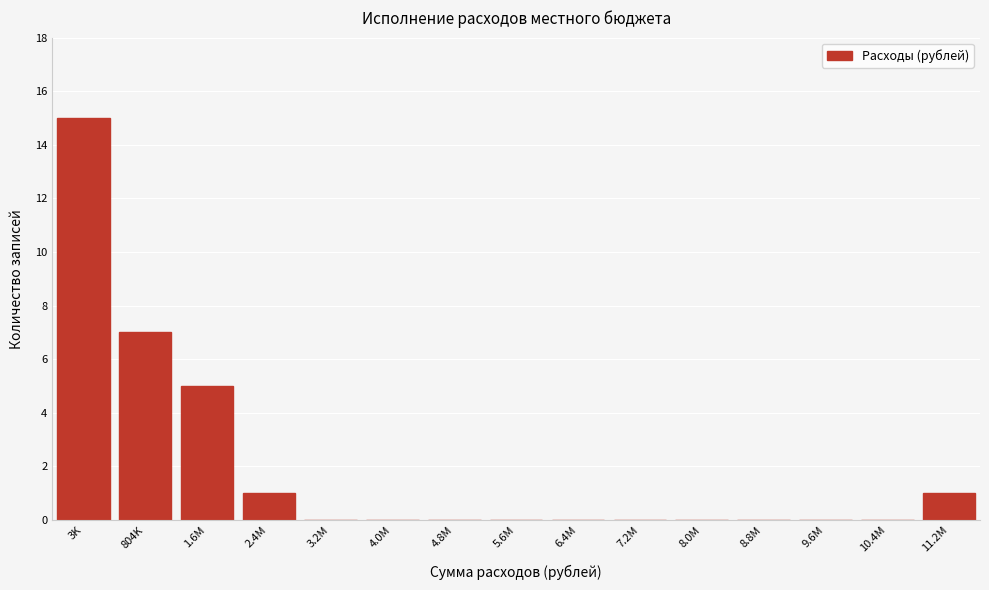

Reading right to left, list all the values displayed in this chart.

11.2M=1	10.4M=0	9.6M=0	8.8M=0	8.0M=0	7.2M=0	6.4M=0	5.6M=0	4.8M=0	4.0M=0	3.2M=0	2.4M=1	1.6M=5	804K=7	3K=15